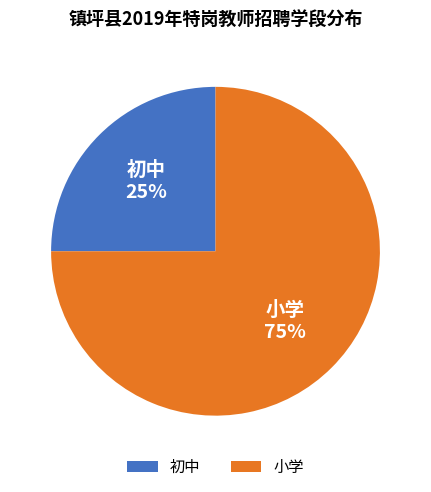

What is the largest slice in the pie chart?

小学